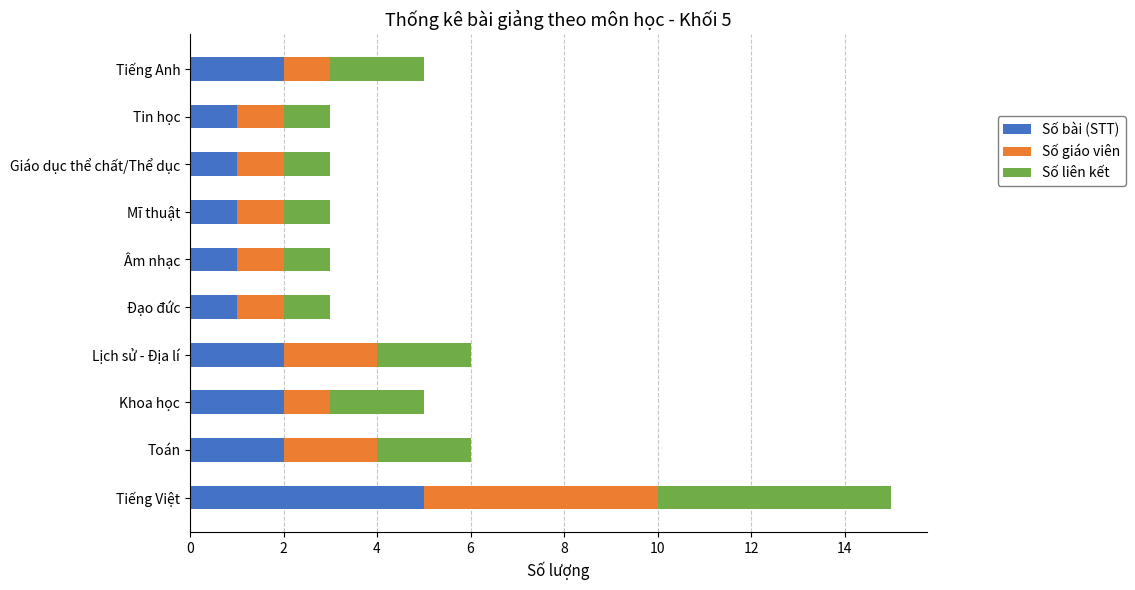

What is the difference between the maximum and minimum values in the Số bài (STT) series?

4